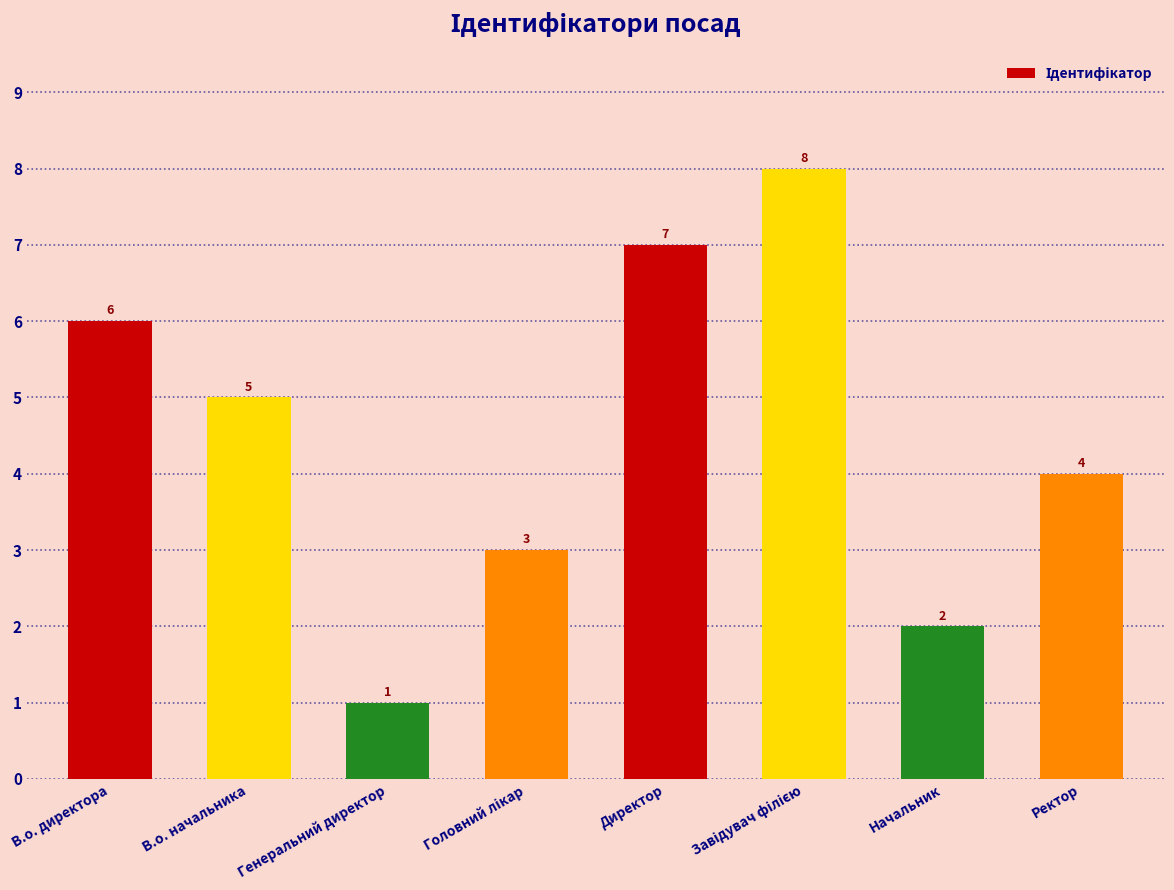

The value at Директор is 12. True or false?

False